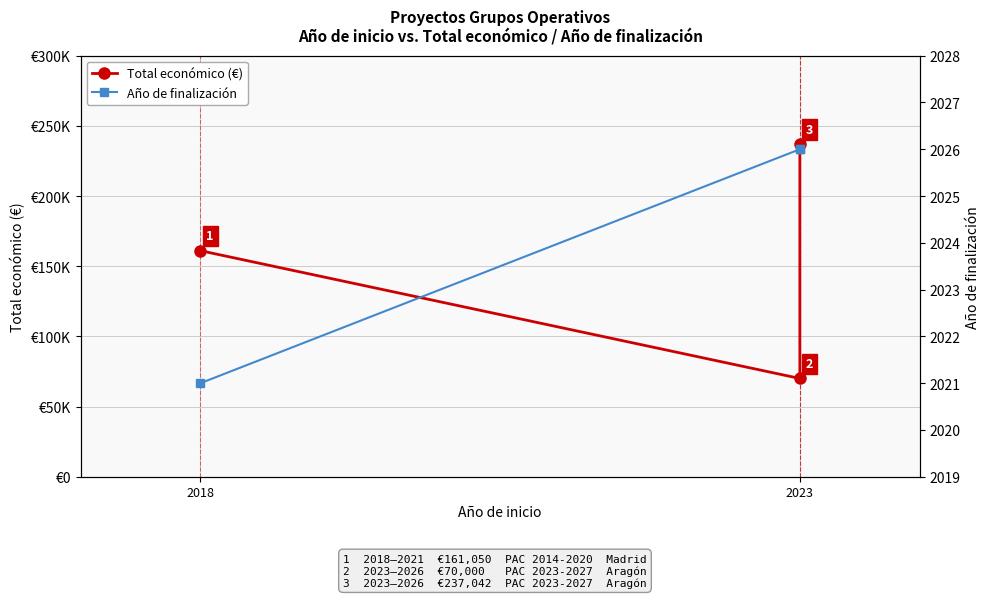

What are all the series names shown in the legend?

Total económico (€), Año de finalización